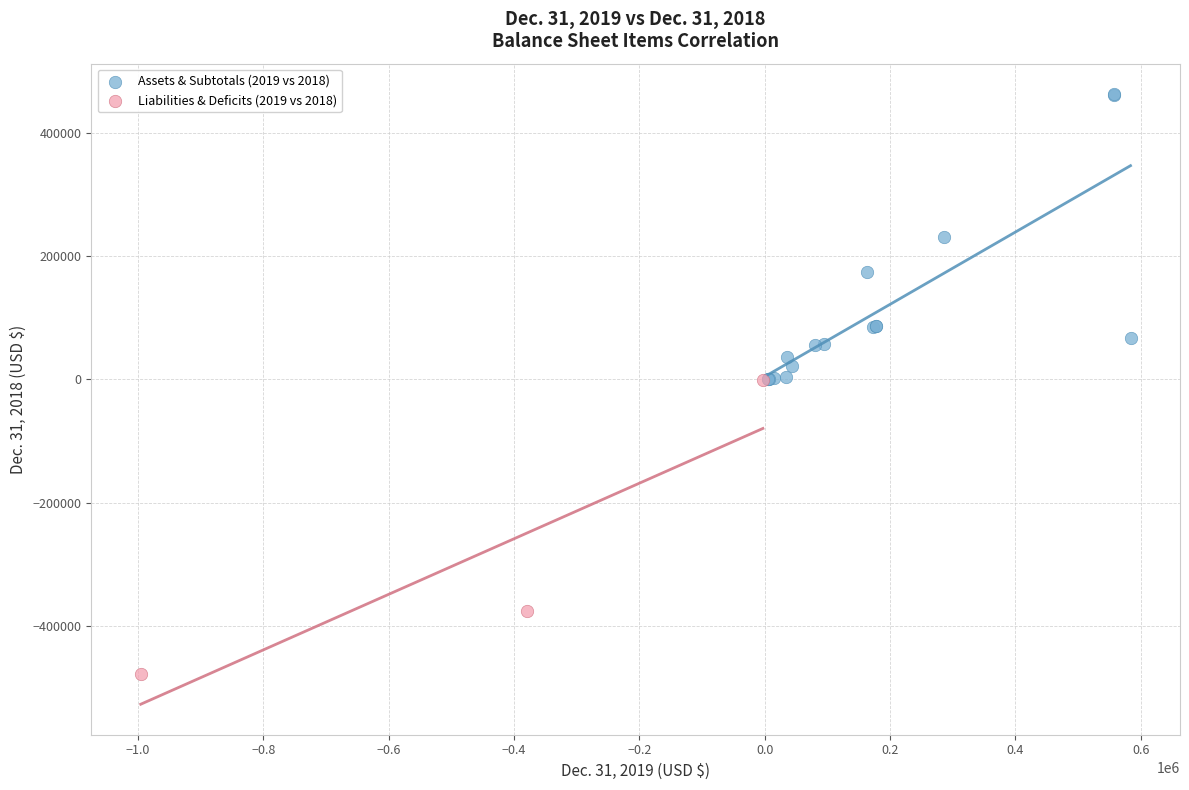

Which series reaches the minimum Y coordinate?

Liabilities & Deficits (2019 vs 2018)